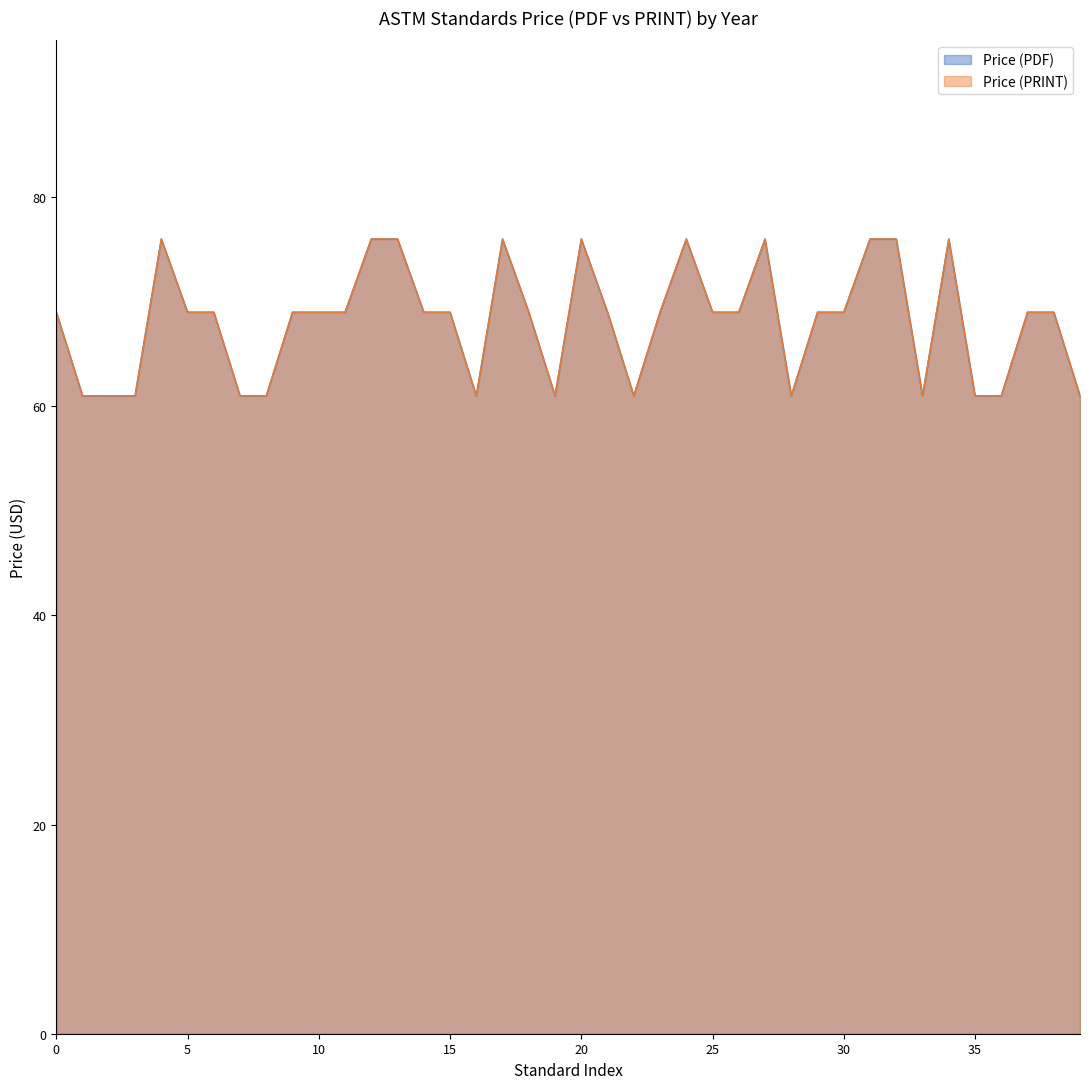

Does the chart have visible grid lines?

No